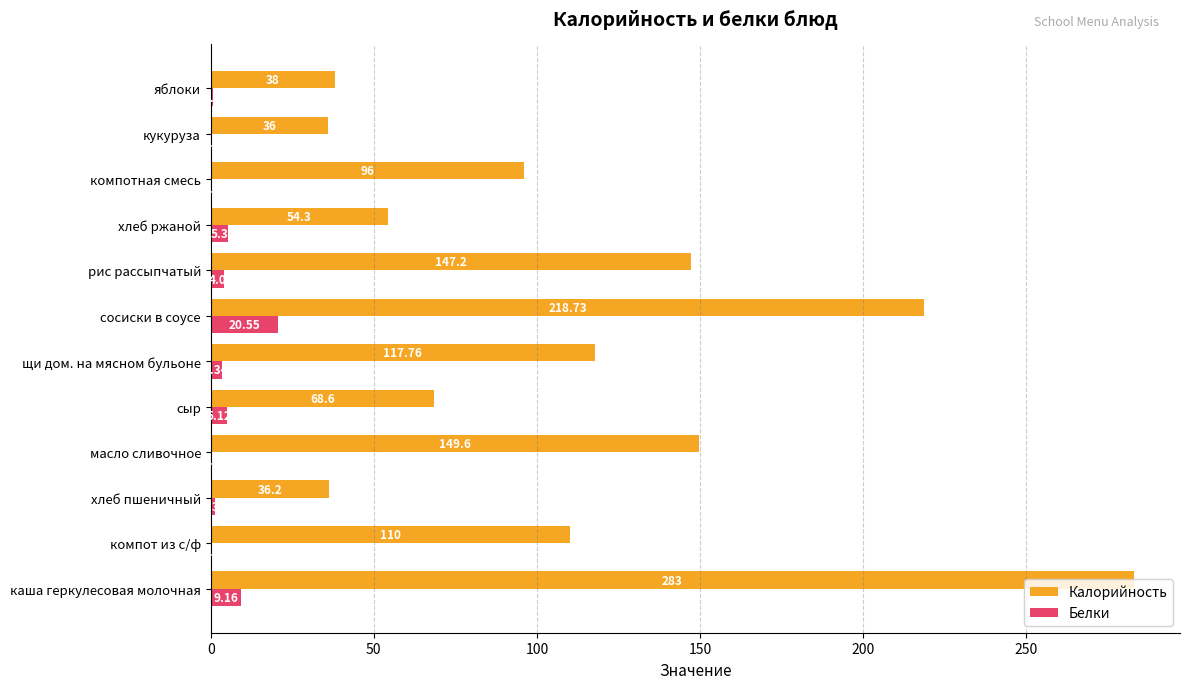

What is the sum of the Калорийность values at сыр and каша геркулесовая молочная?

351.6